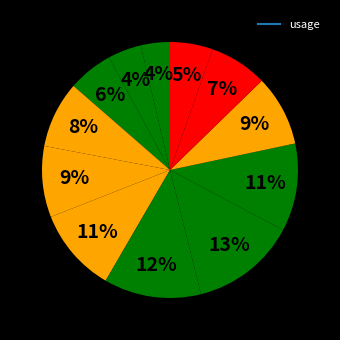

How many segments does this pie chart have?

12